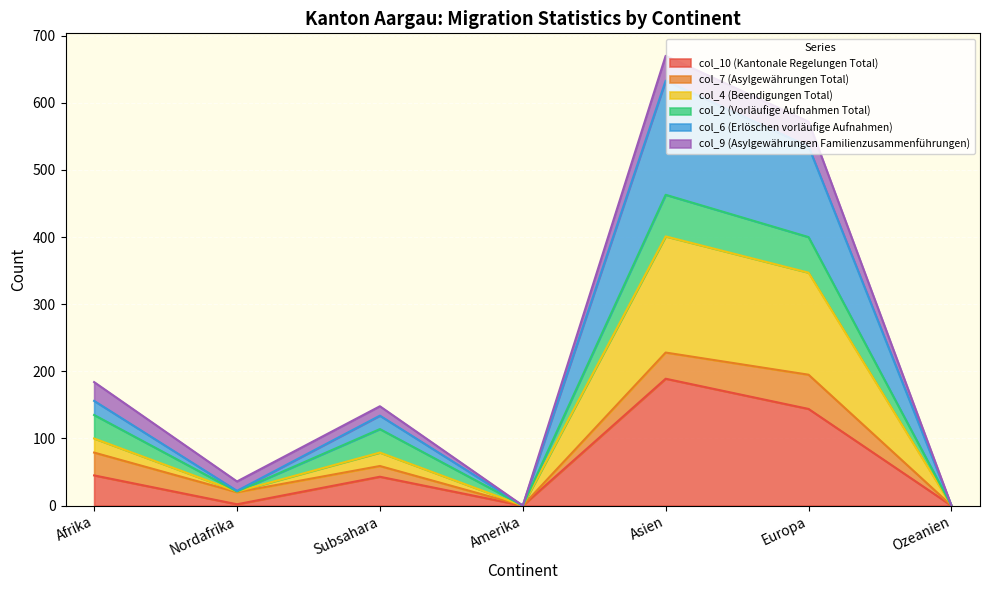

What is the total value across all series at Afrika?

184